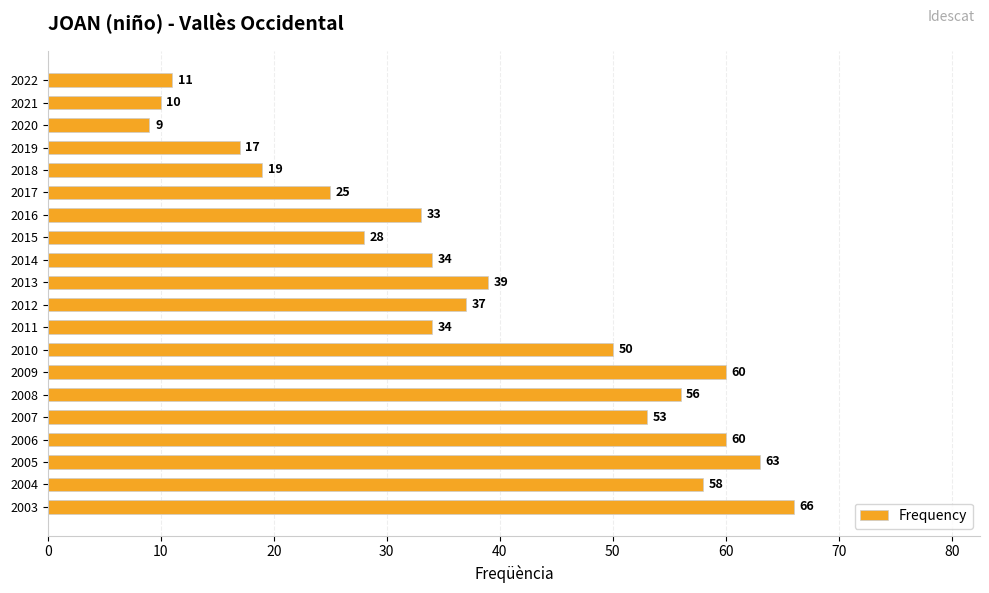

Count the number of categories in the chart.

20